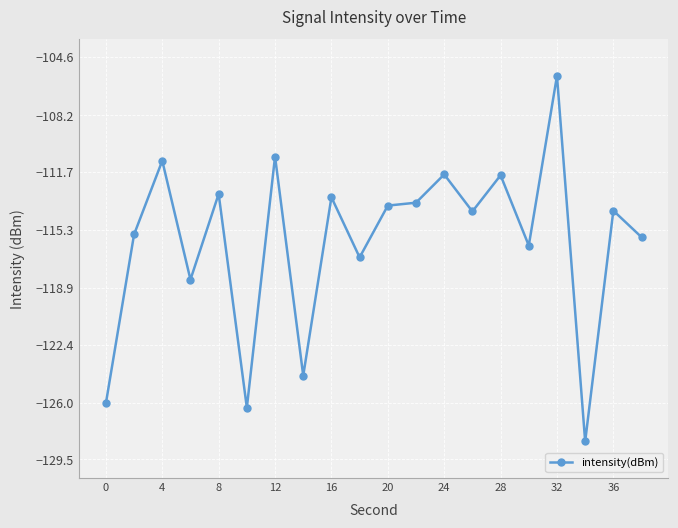

What is the difference between the second highest and second lowest values?

15.5